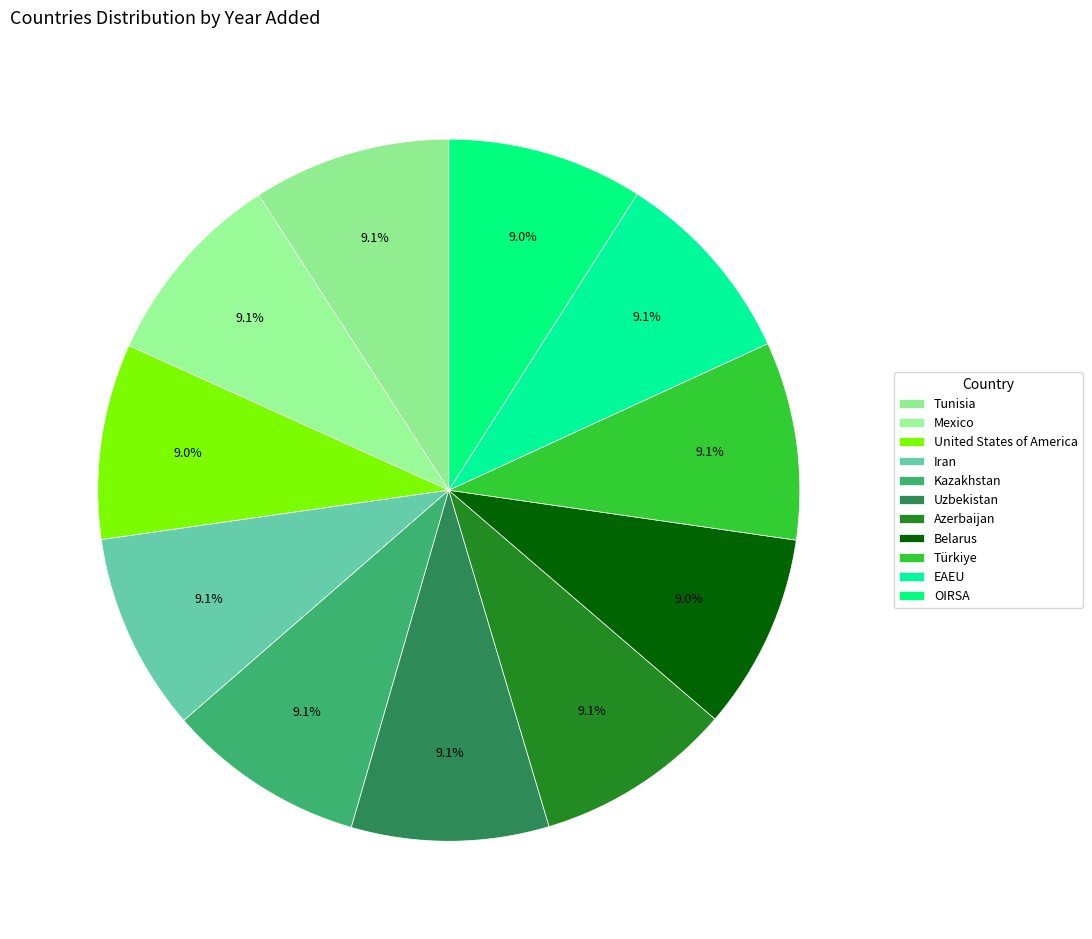

Combined, do Tunisia and Uzbekistan account for over 50%?

No